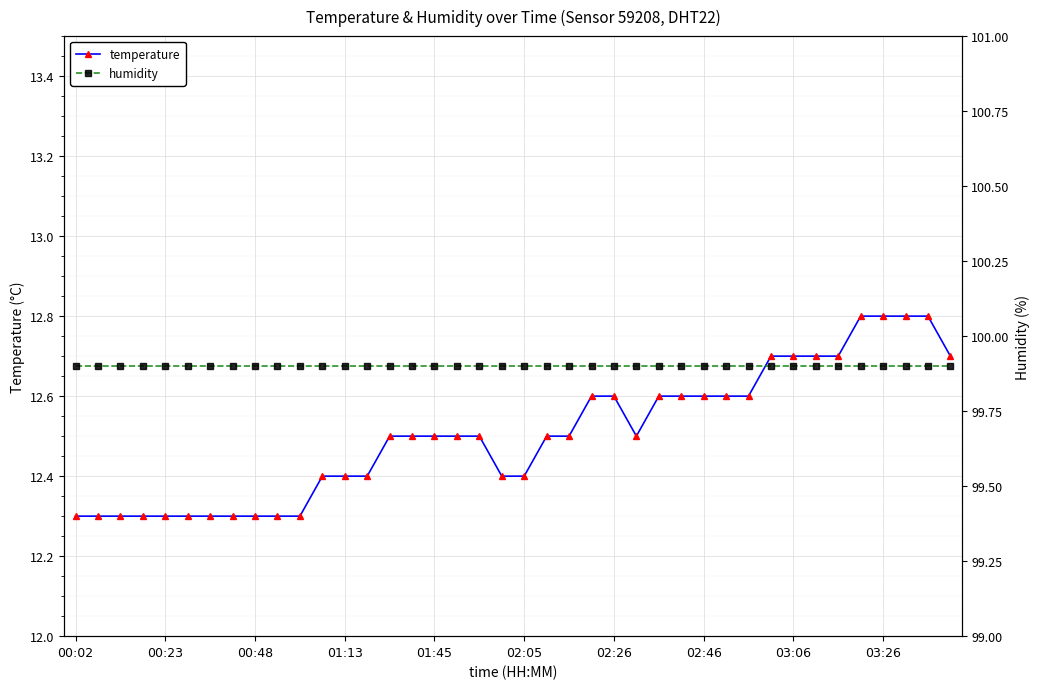

How many temperature values are between 12 and 13?

40